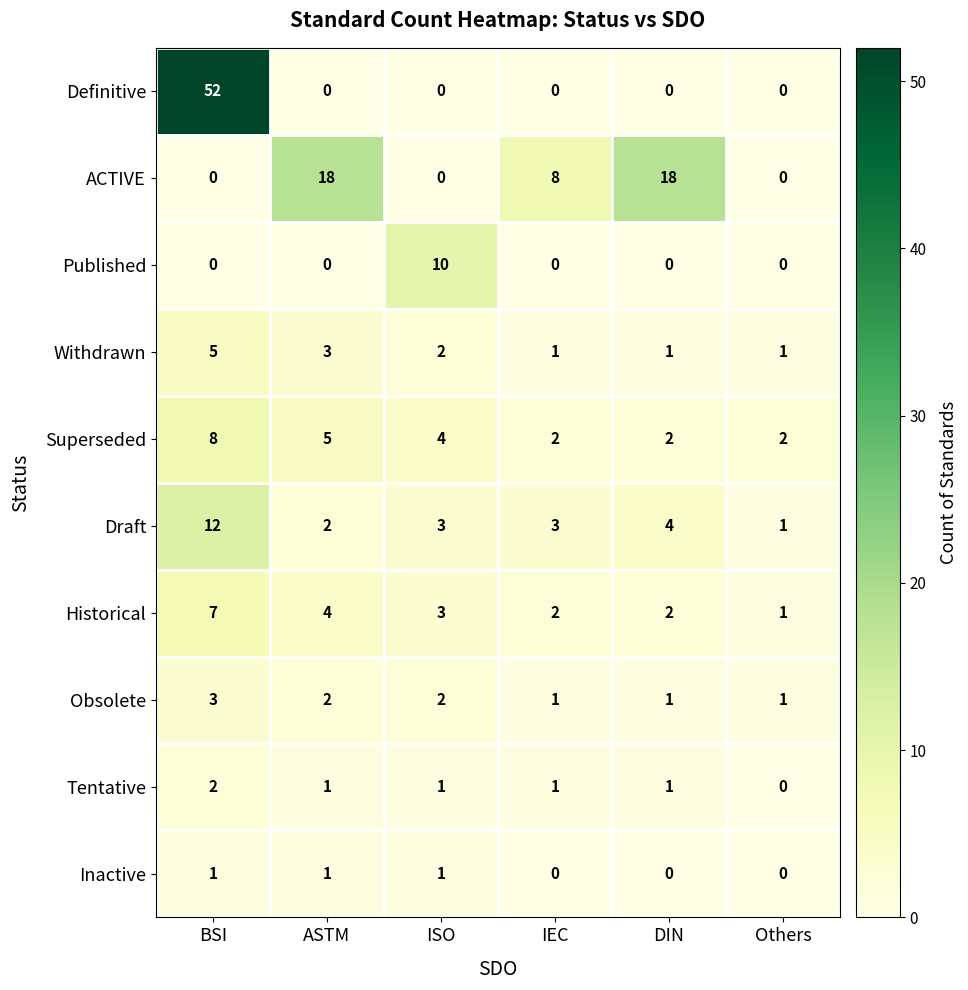

What is the total value across all series at IEC?

18